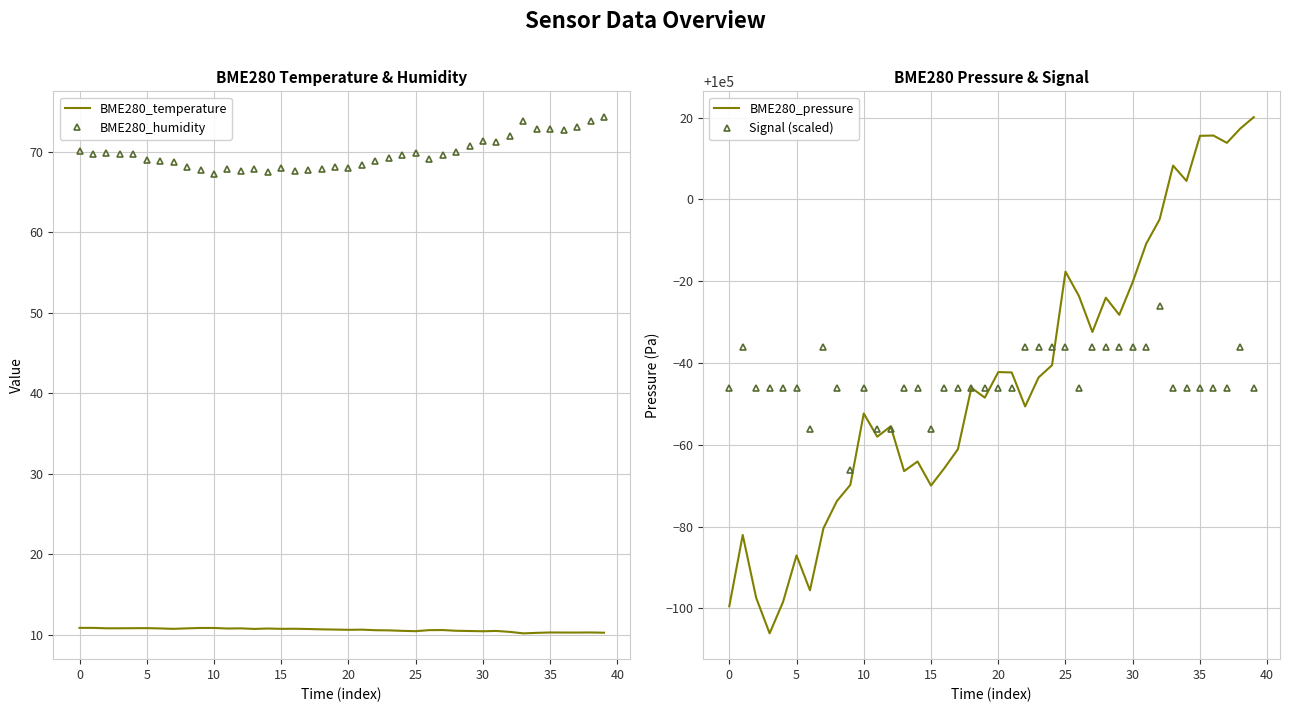

True or false: BME280_humidity and BME280_temperature cross at least once.

False